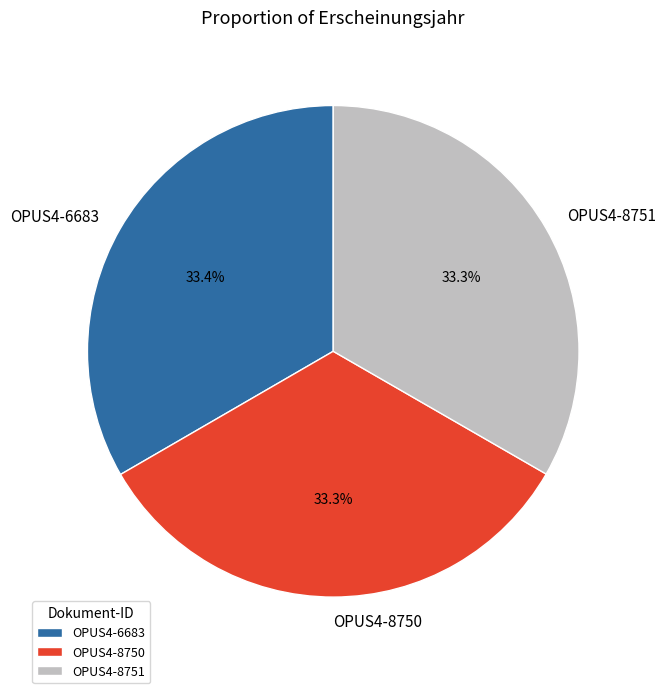

How many slices are in this pie chart?

3